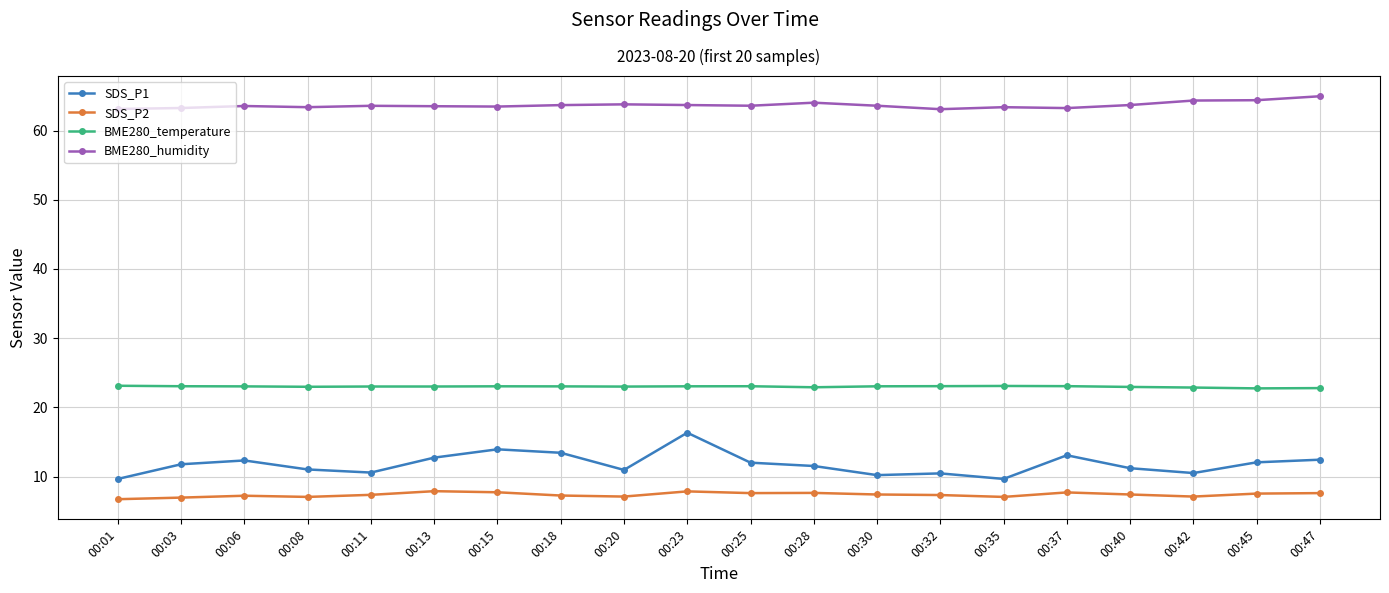

In SDS_P2, how many points are higher than both neighbors (excluding endpoints)?

5